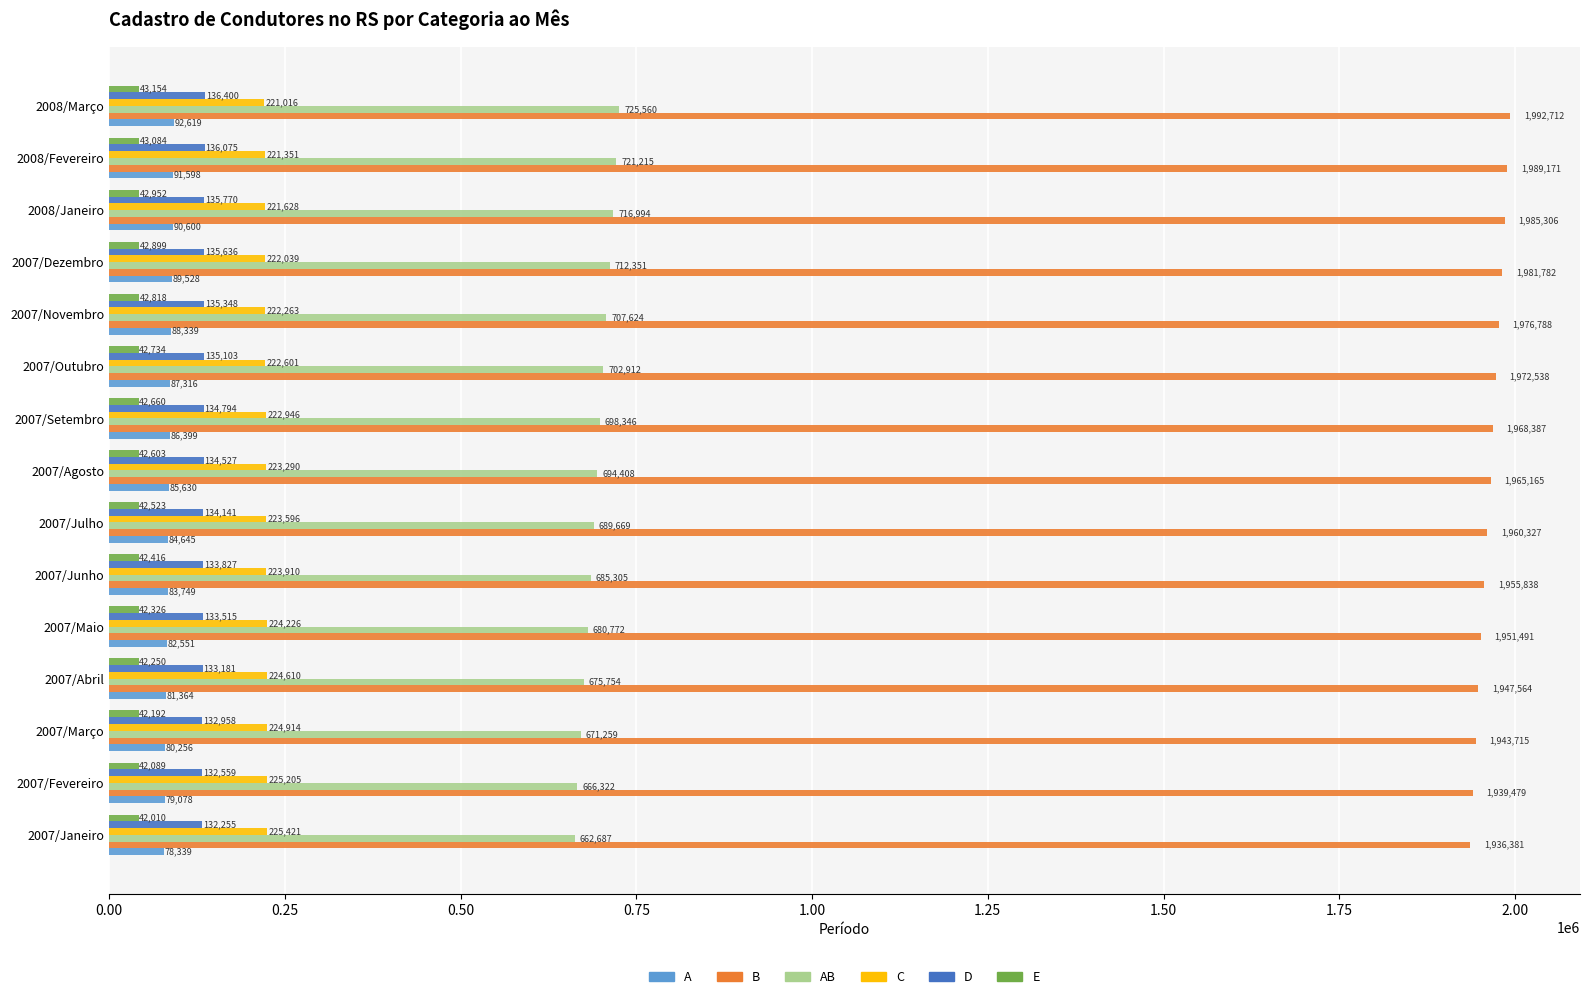

Read the D value at 2007/Outubro, to the nearest 10.

135100